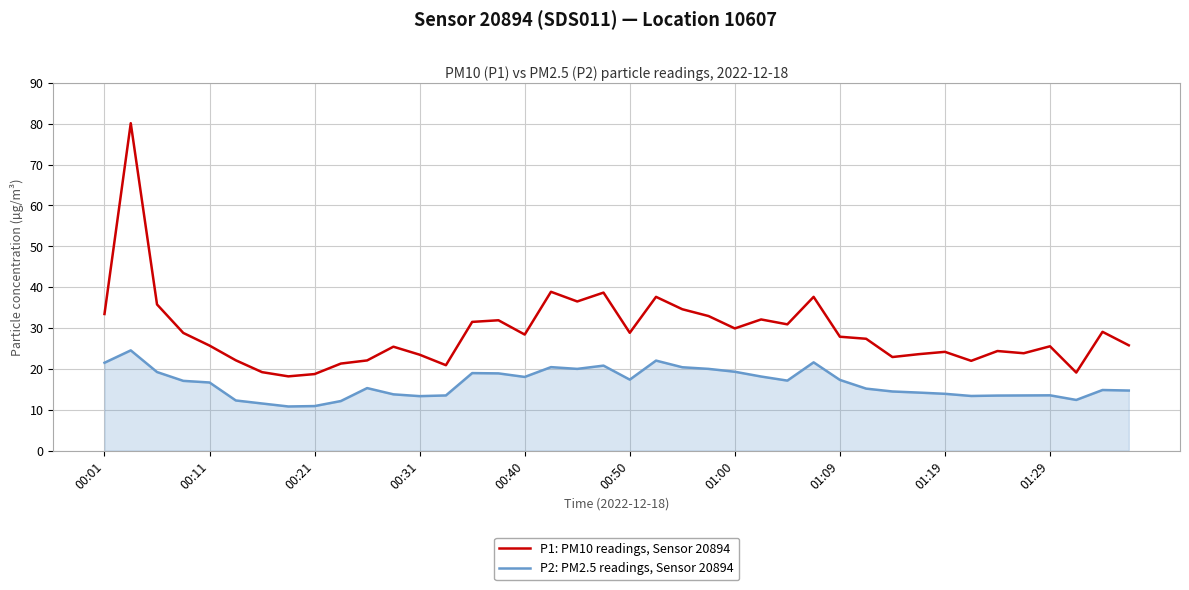

What is the maximum value for P2: PM2.5 readings, Sensor 20894?

24.5